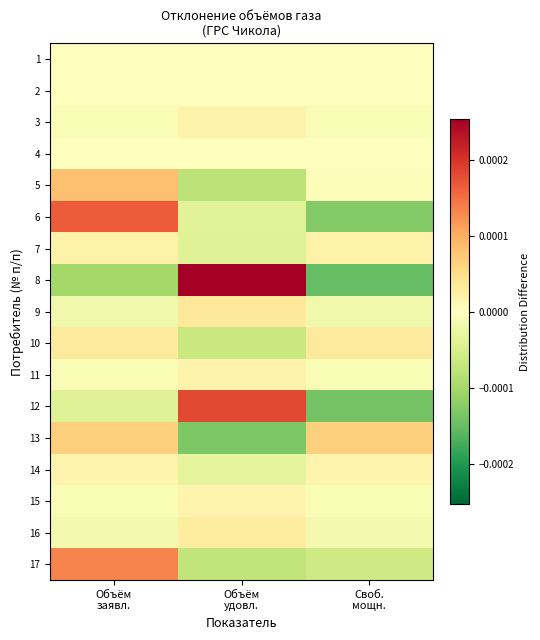

Reading right to left, list all the values displayed in this chart.

1: Своб.
мощн.=0.0	Объём
удовл.=0.0	Объём
заявл.=0.0
2: Своб.
мощн.=0.0	Объём
удовл.=0.0	Объём
заявл.=0.0
3: Своб.
мощн.=-0.0	Объём
удовл.=0.0	Объём
заявл.=-0.0
4: Своб.
мощн.=0.0	Объём
удовл.=0.0	Объём
заявл.=0.0
5: Своб.
мощн.=-0.0	Объём
удовл.=-0.0	Объём
заявл.=0.0
6: Своб.
мощн.=-0.0	Объём
удовл.=-0.0	Объём
заявл.=0.0
7: Своб.
мощн.=0.0	Объём
удовл.=-0.0	Объём
заявл.=0.0
8: Своб.
мощн.=-0.0	Объём
удовл.=0.0	Объём
заявл.=-0.0
9: Своб.
мощн.=-0.0	Объём
удовл.=0.0	Объём
заявл.=-0.0
10: Своб.
мощн.=0.0	Объём
удовл.=-0.0	Объём
заявл.=0.0
11: Своб.
мощн.=-0.0	Объём
удовл.=0.0	Объём
заявл.=-0.0
12: Своб.
мощн.=-0.0	Объём
удовл.=0.0	Объём
заявл.=-0.0
13: Своб.
мощн.=0.0	Объём
удовл.=-0.0	Объём
заявл.=0.0
14: Своб.
мощн.=0.0	Объём
удовл.=-0.0	Объём
заявл.=0.0
15: Своб.
мощн.=-0.0	Объём
удовл.=0.0	Объём
заявл.=-0.0
16: Своб.
мощн.=-0.0	Объём
удовл.=0.0	Объём
заявл.=-0.0
17: Своб.
мощн.=-0.0	Объём
удовл.=-0.0	Объём
заявл.=0.0